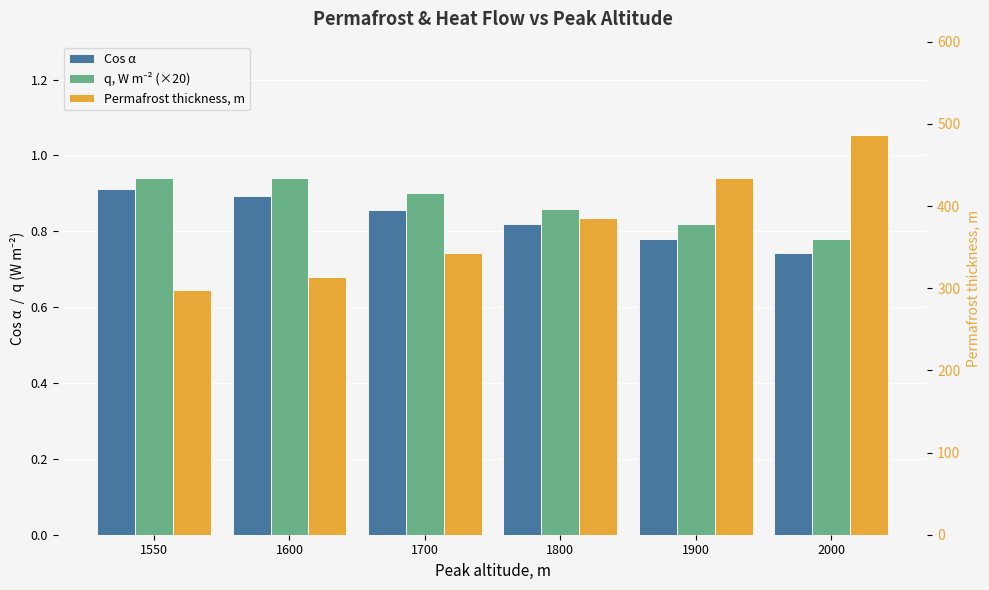

How many series are shown in this chart?

3